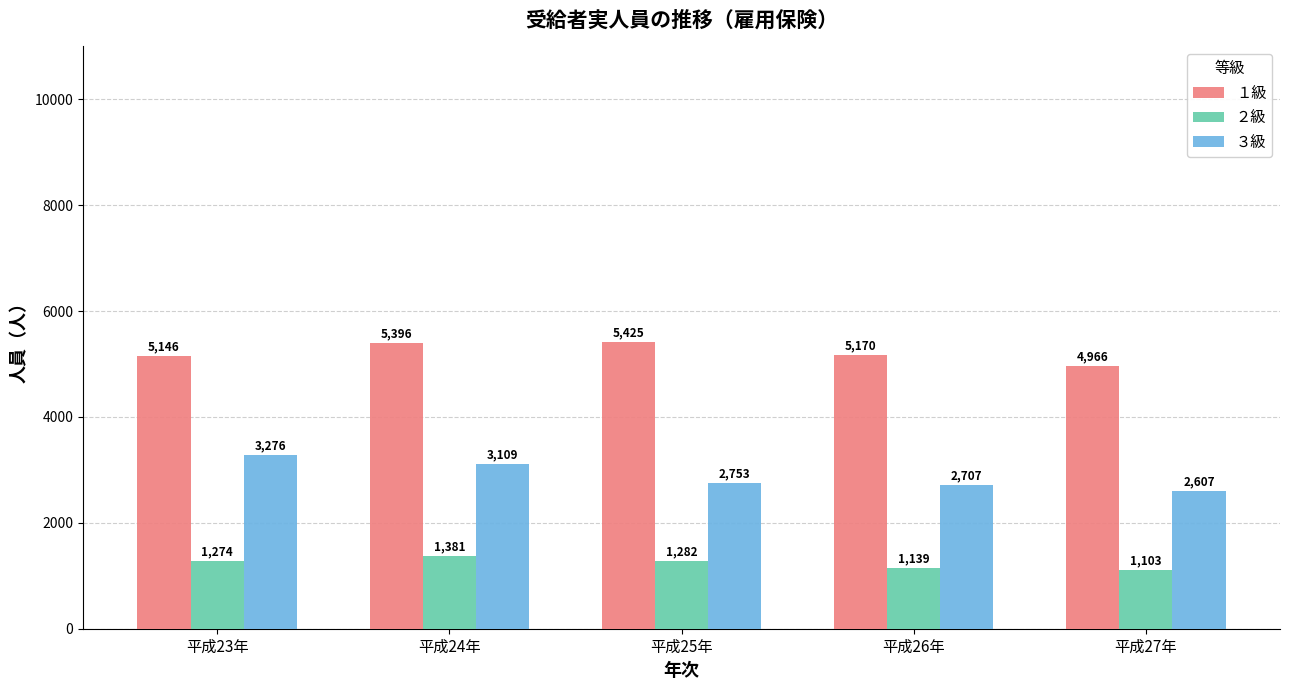

At which category is the sum across all series the highest?

平成24年